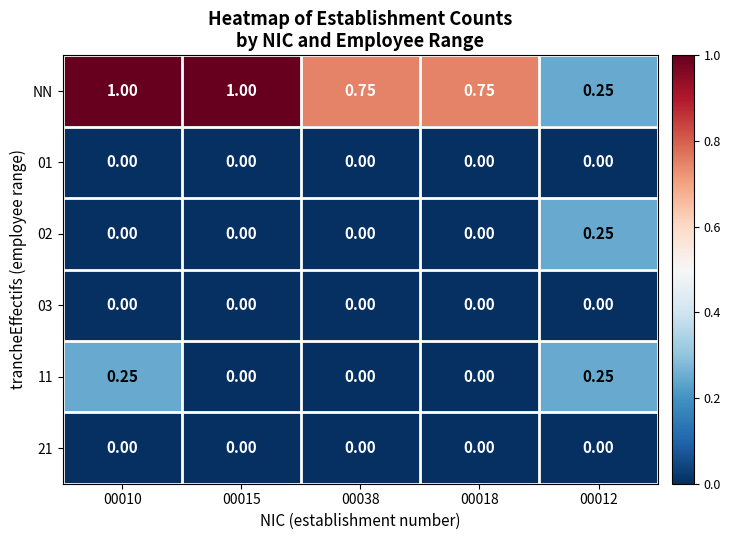

How many categories are shown in the chart?

5